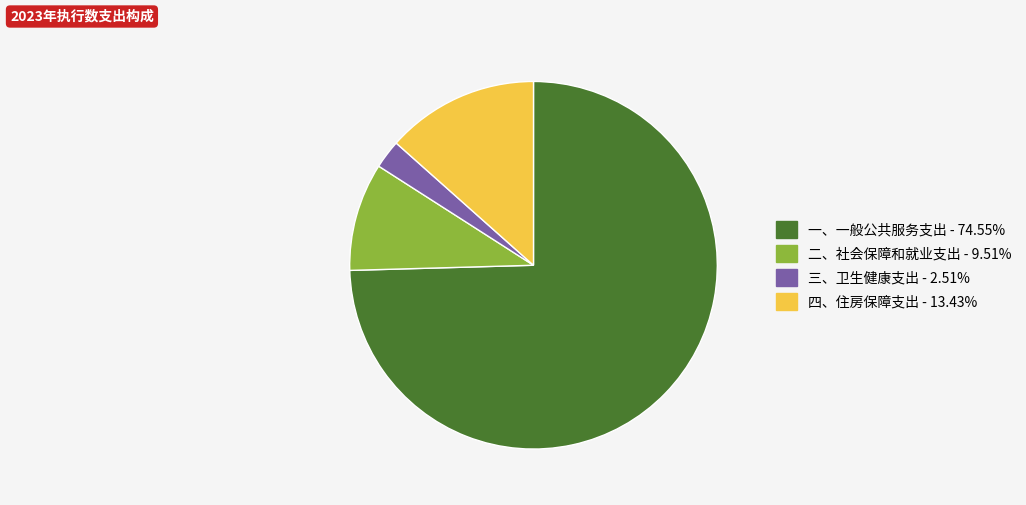

Which slice is the smallest?

三、卫生健康支出